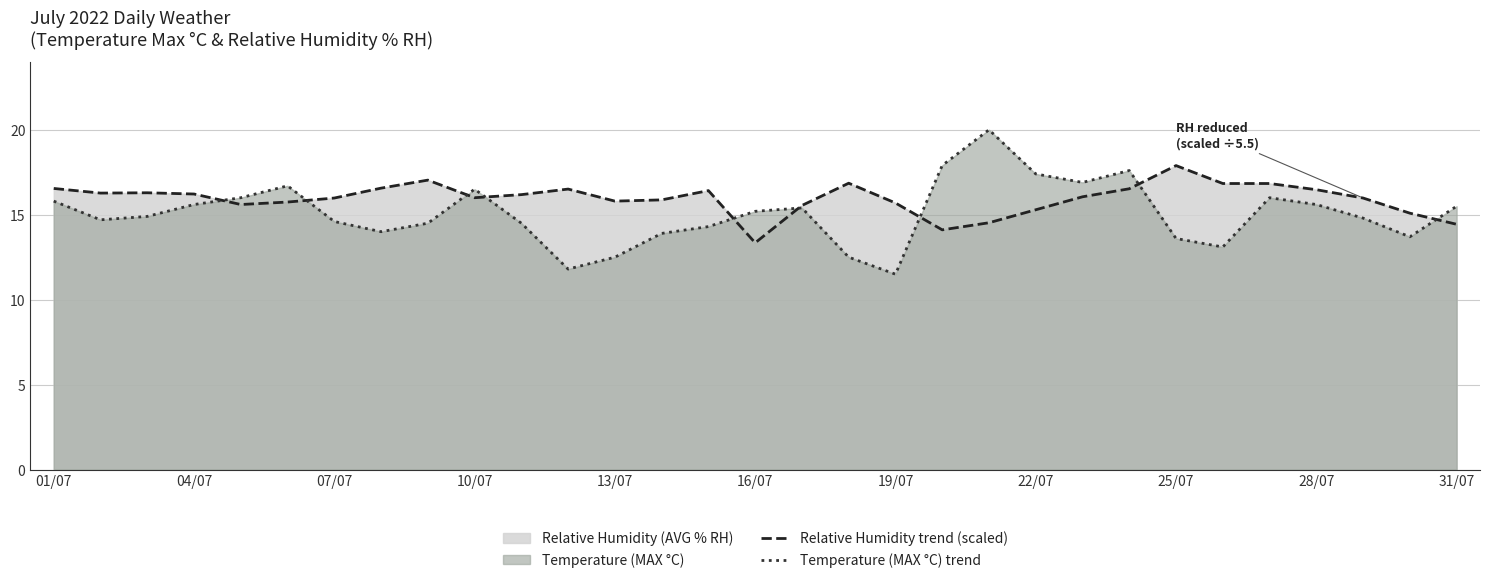

Which category has the lowest value in the Relative Humidity trend (scaled) series?

16/07